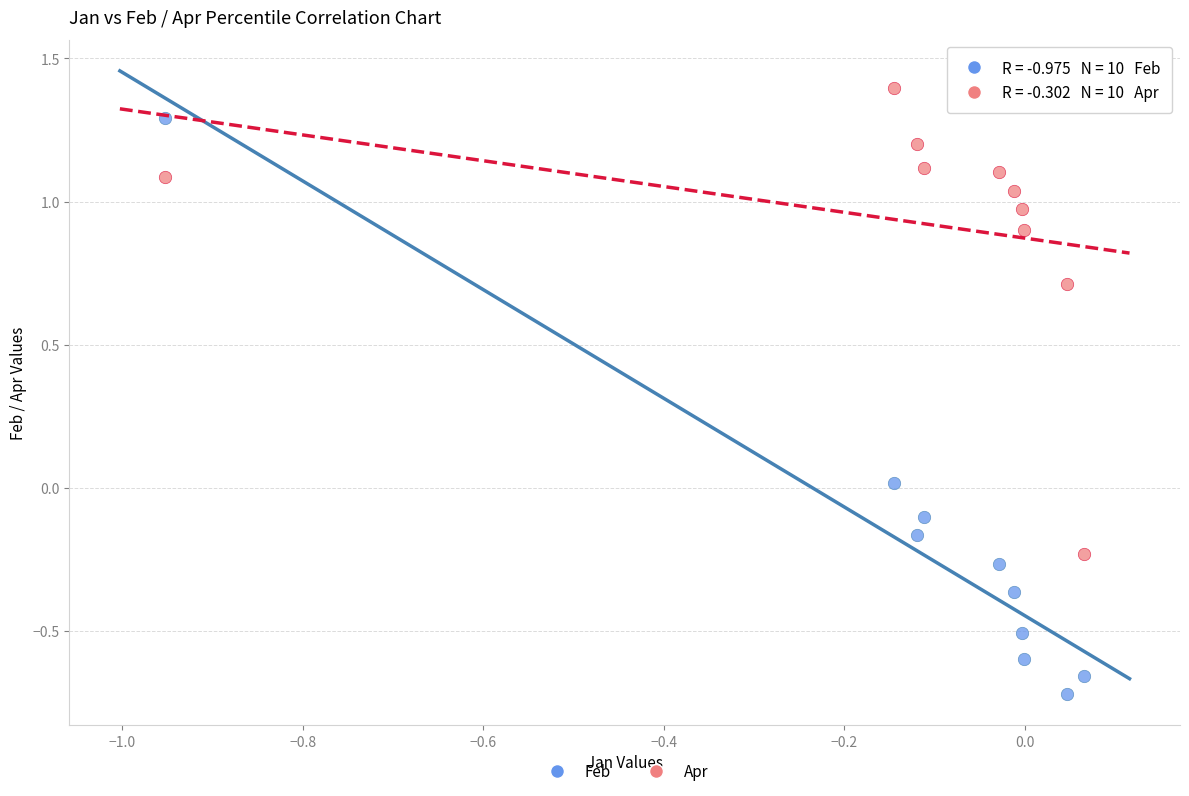

Which series reaches the maximum Y coordinate?

Apr